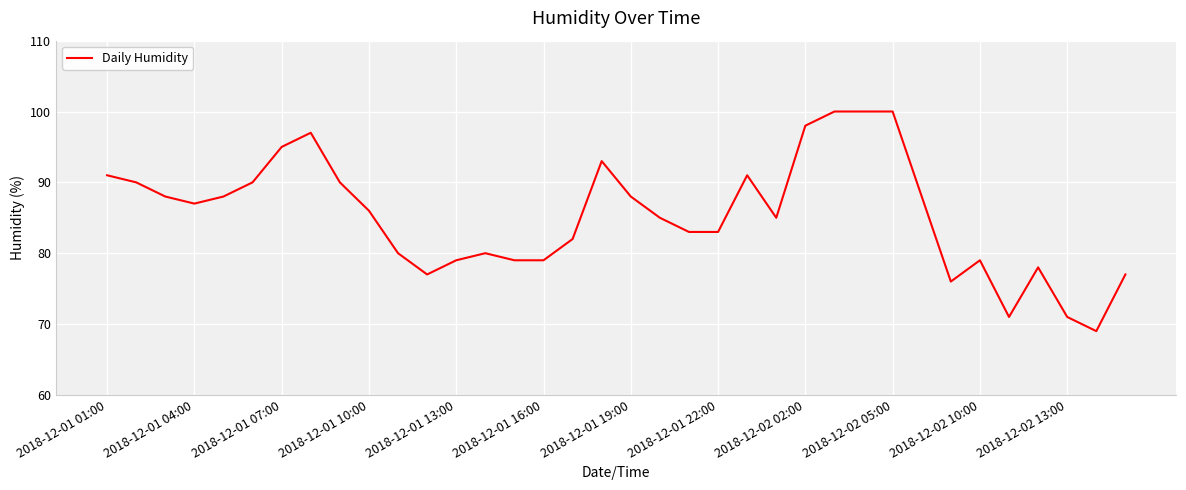

What is the smallest value displayed?

69